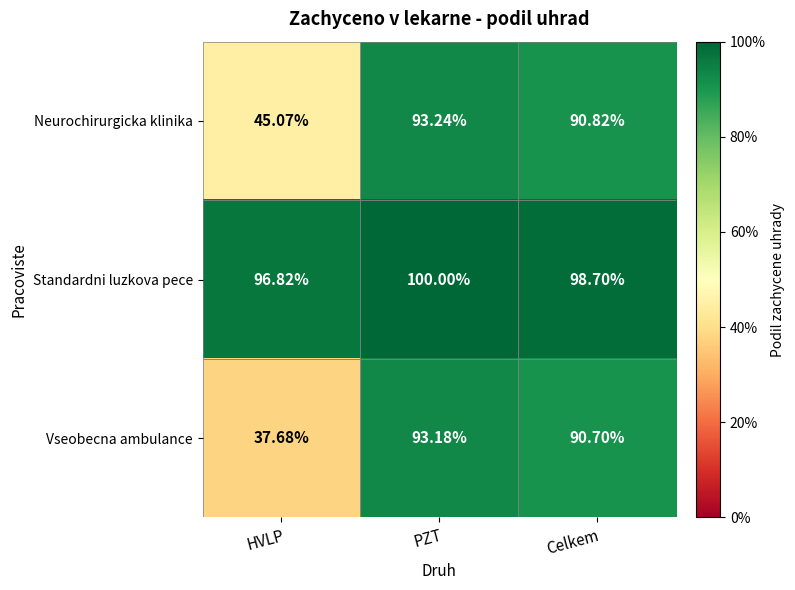

At which label is Vseobecna ambulance closest to 65?

Celkem